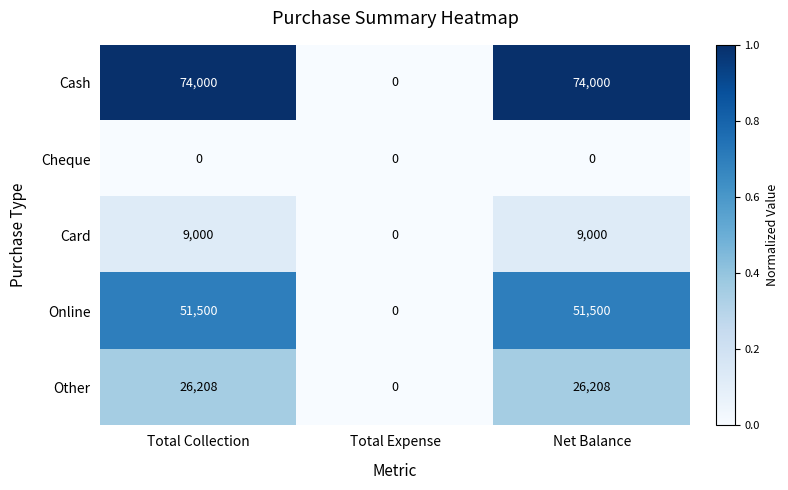

Count the Cash values in the range 0 to 74000.

3